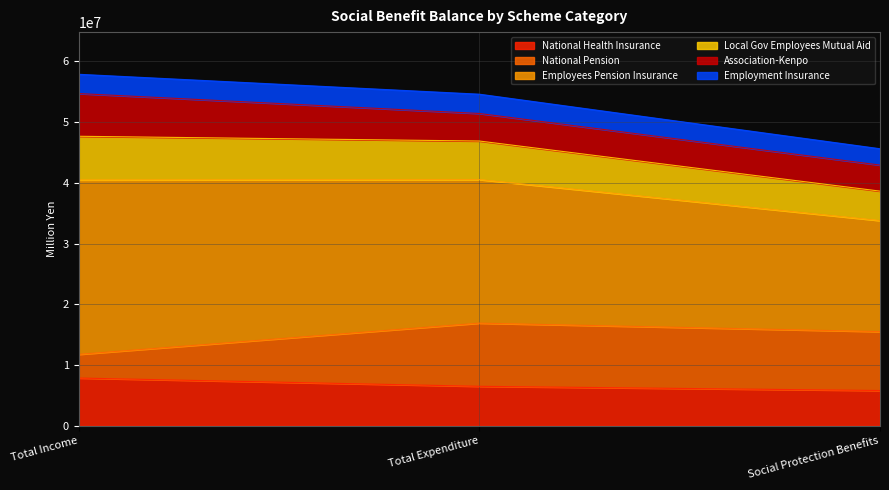

What is the total value across all series at Total Expenditure?

54598098.8